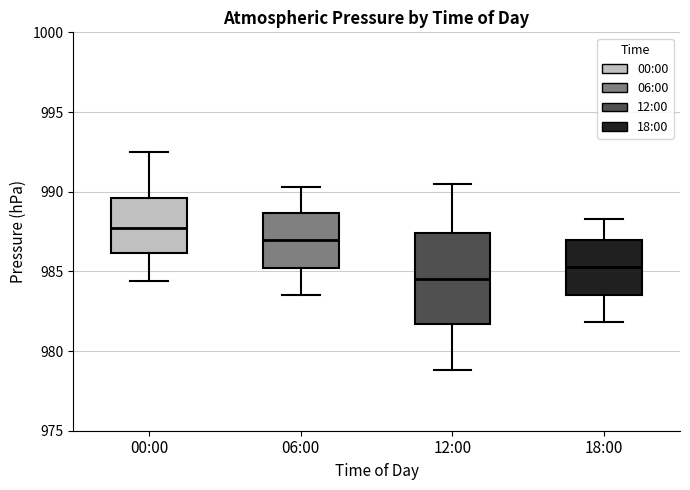

Reading left to right, read every box against the y-axis: the position of its median line, the range the box covers, and the ends of its whiskers. The values are not printed on the chart, so give them approximately, as read against the axis.

00:00: median 988.0, box 986.0 to 989.5, whiskers 984.5 to 992.5
06:00: median 987.0, box 985.0 to 988.5, whiskers 983.5 to 990.5
12:00: median 984.5, box 981.5 to 987.5, whiskers 979.0 to 990.5
18:00: median 985.5, box 983.5 to 987.0, whiskers 982.0 to 988.5